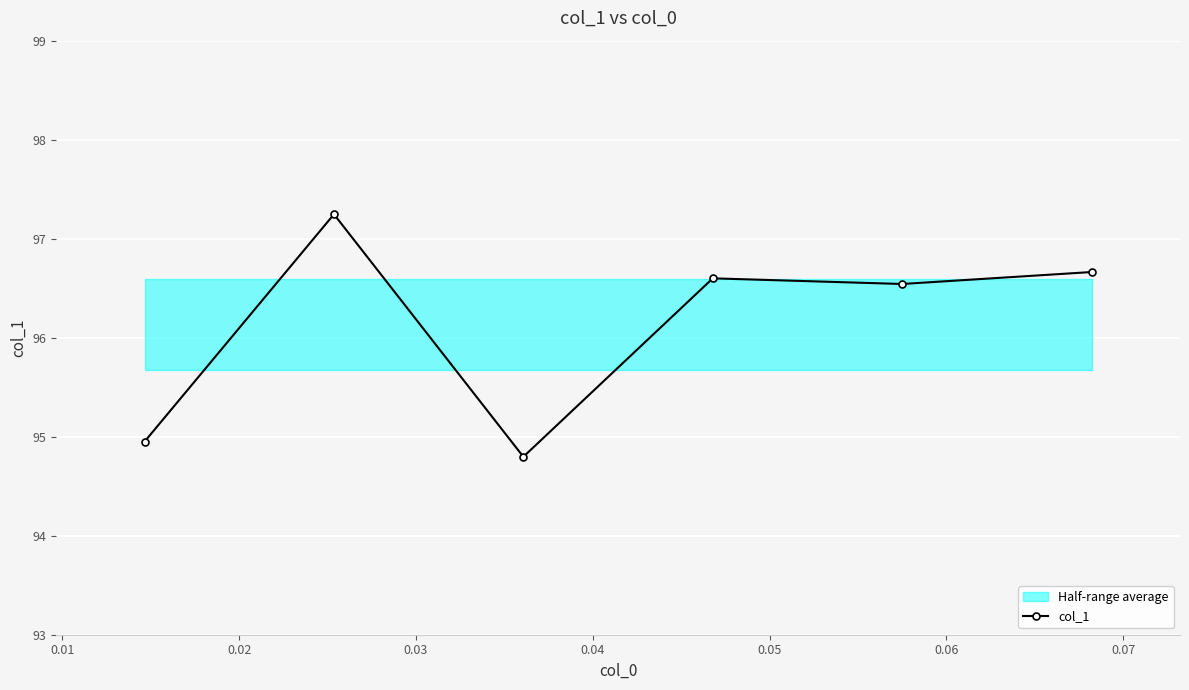

What is the value of the col_1 point at the 1st from the left?

95.0